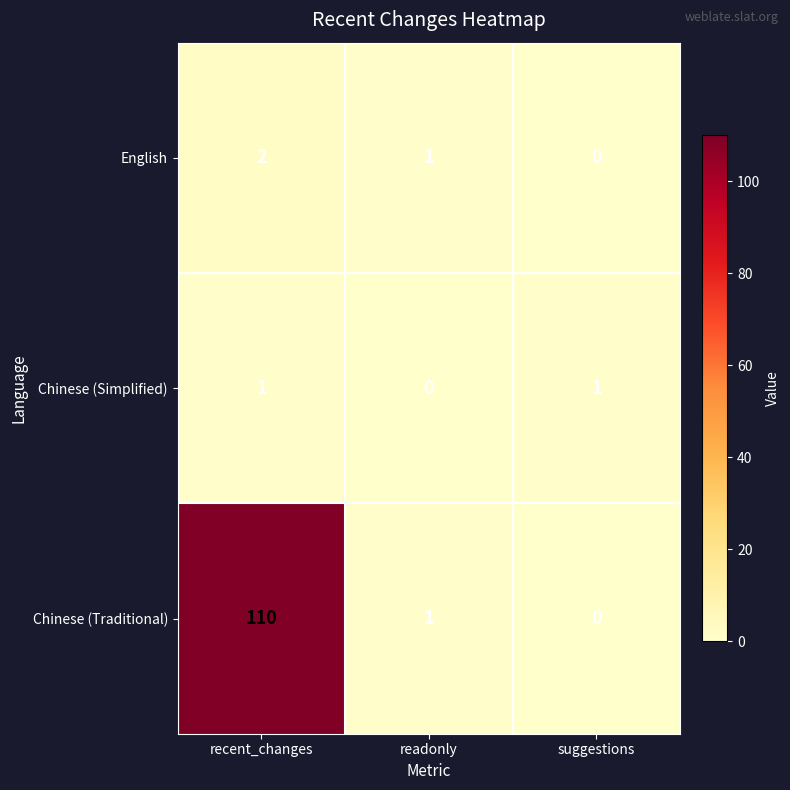

Count the number of data series in this chart.

3